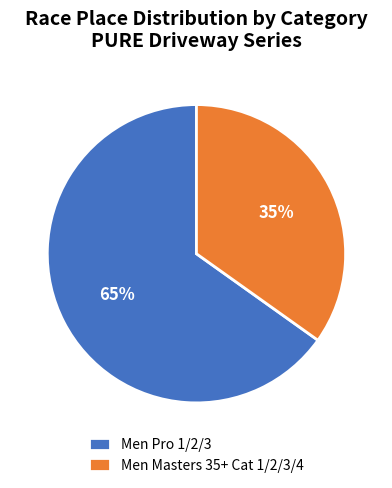

What percentage is the Men Masters 35+ Cat 1/2/3/4 slice, to the nearest percent?

35%